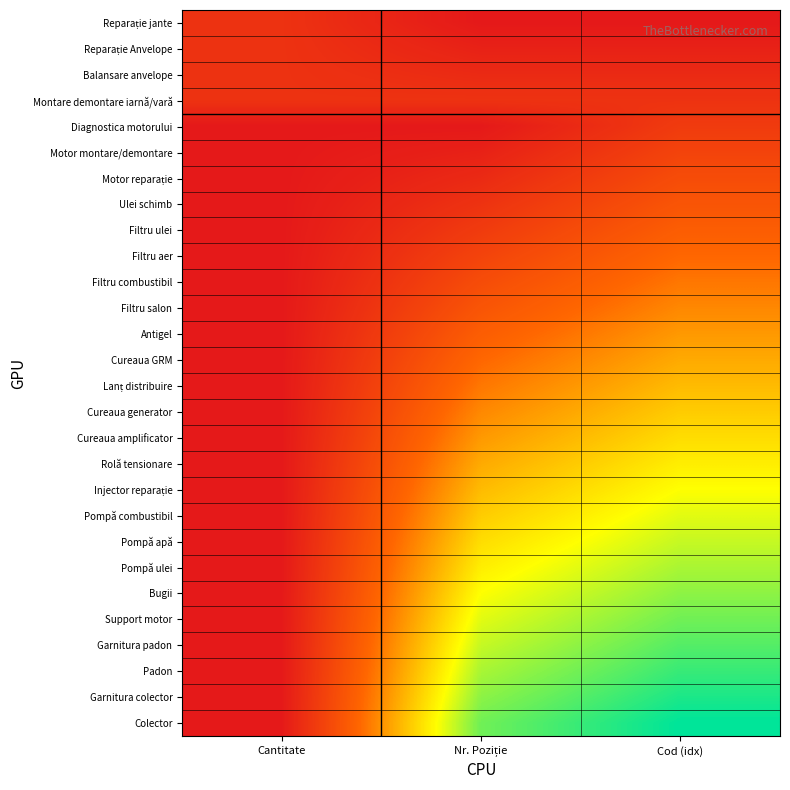

At which category is the sum across all series the highest?

Cod (idx)